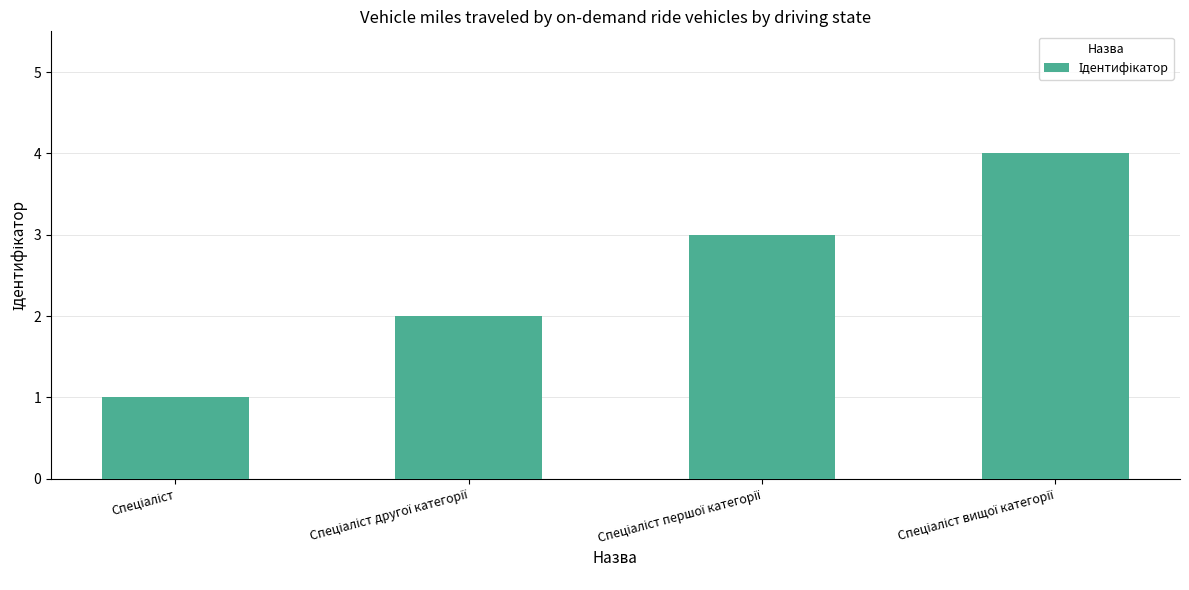

Count the values in the range 2 to 4.

3